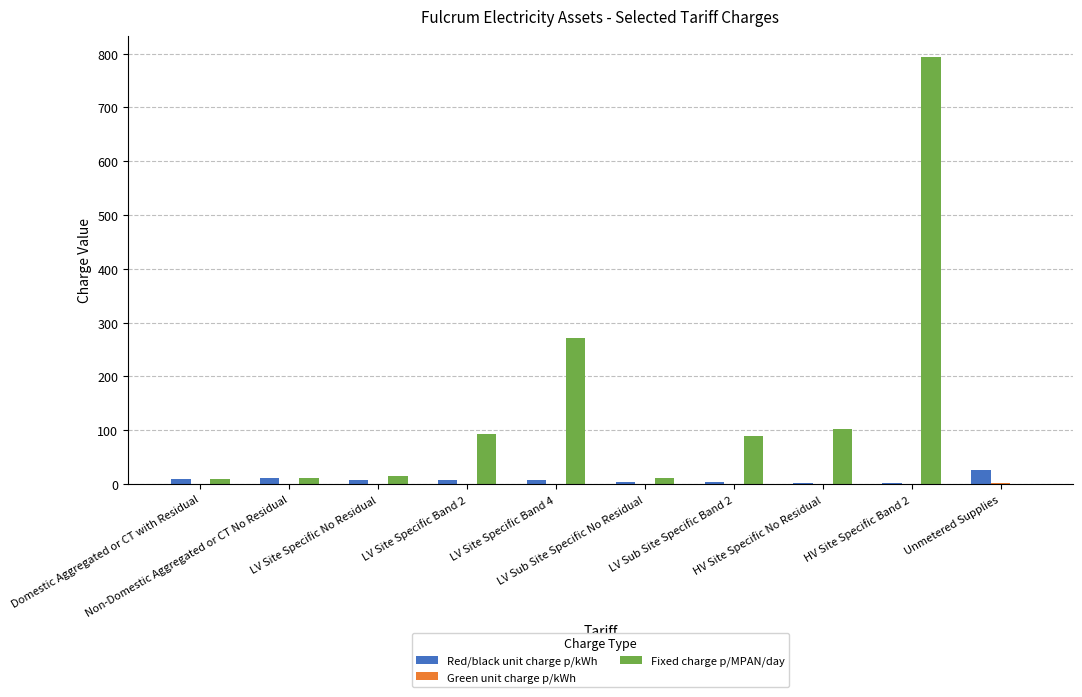

What is the greatest value displayed?

793.3